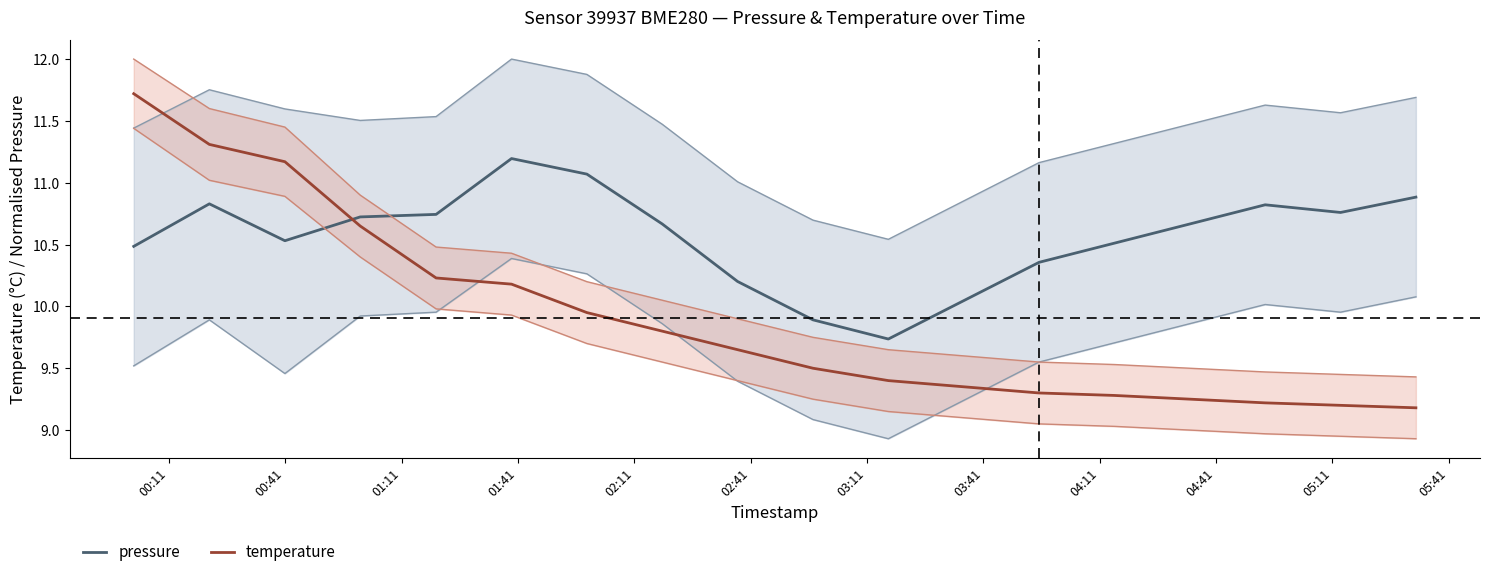

Does the chart have visible grid lines?

No